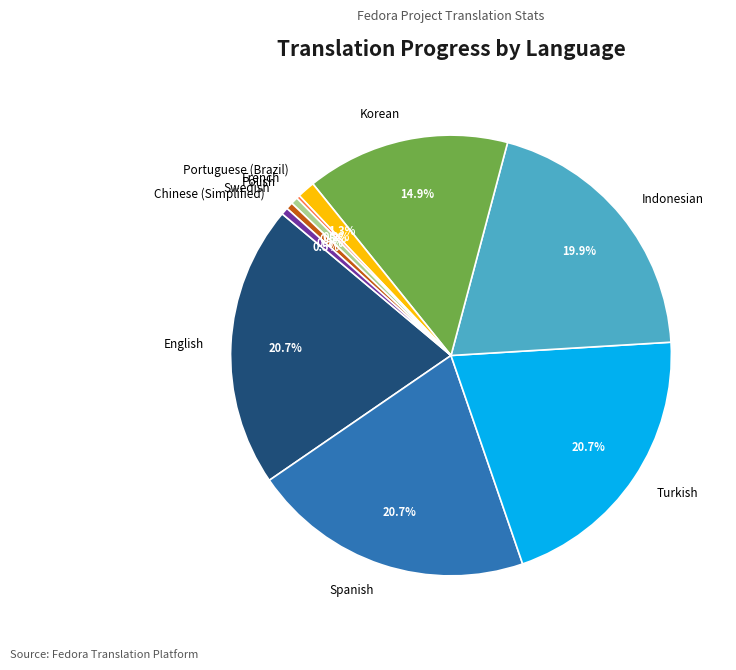

True or false: Korean accounts for 15% of the total.

True